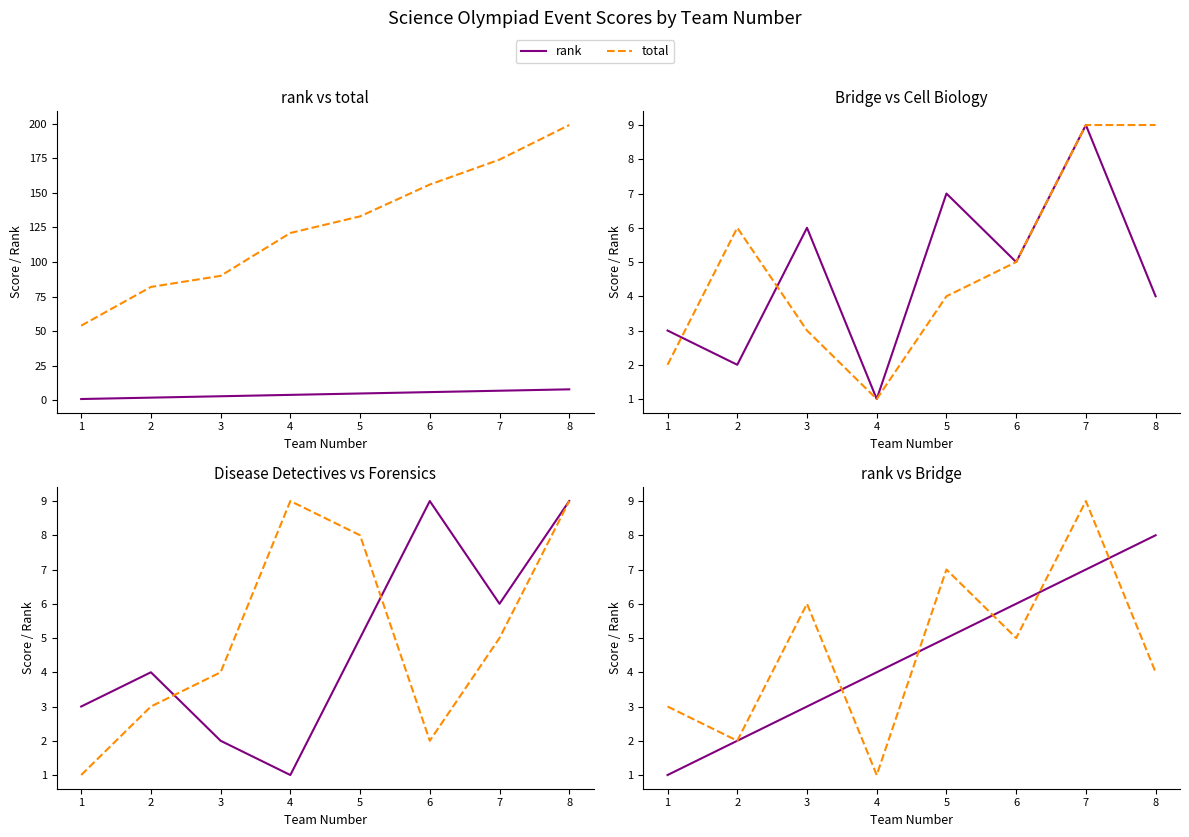

At which label does total reach its peak?

8